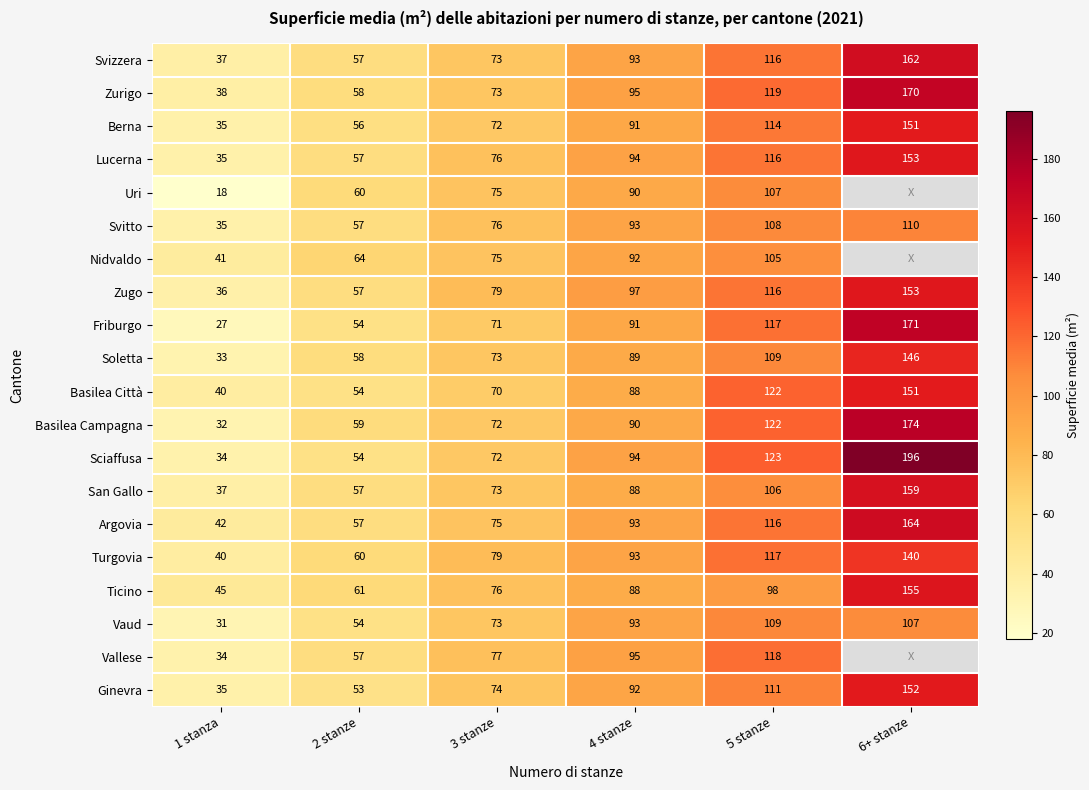

How many Zugo values are between 57 and 116?

4